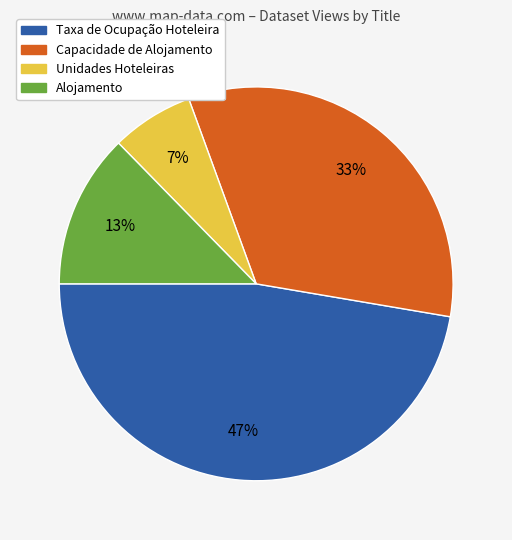

How many segments does this pie chart have?

4